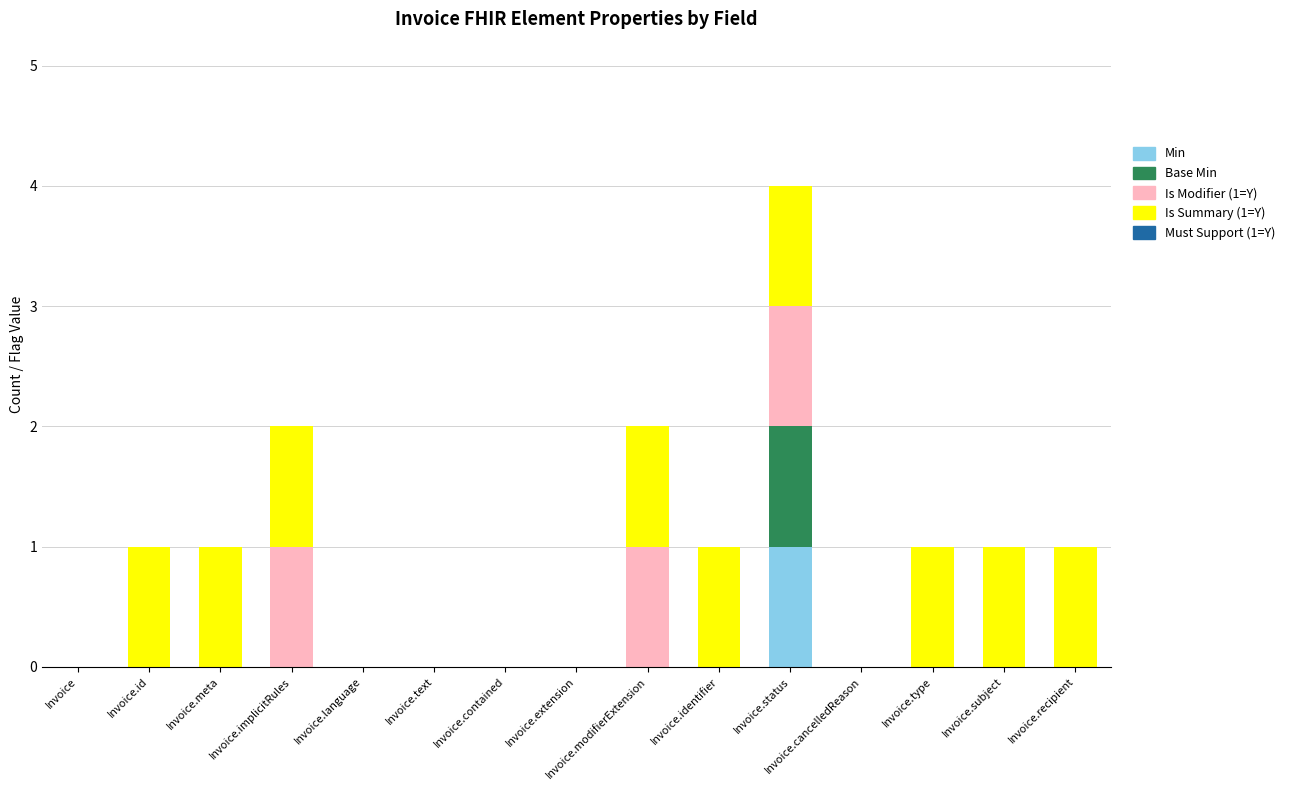

Does the chart contain stacked bars?

Yes